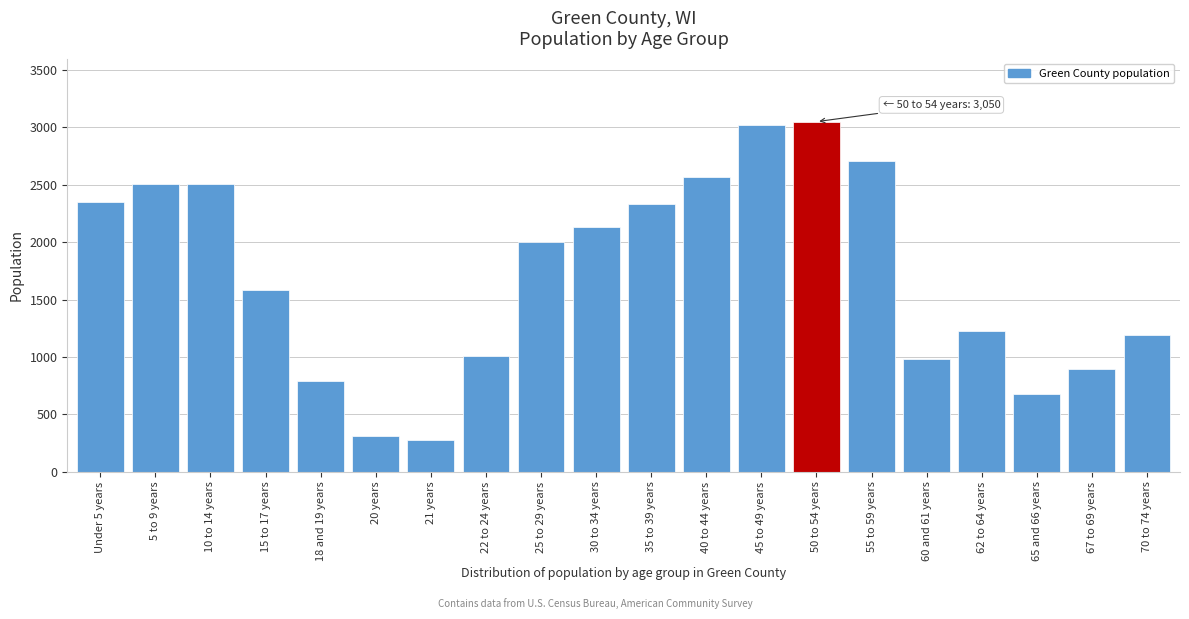

What is the minimum value shown in the chart?

275